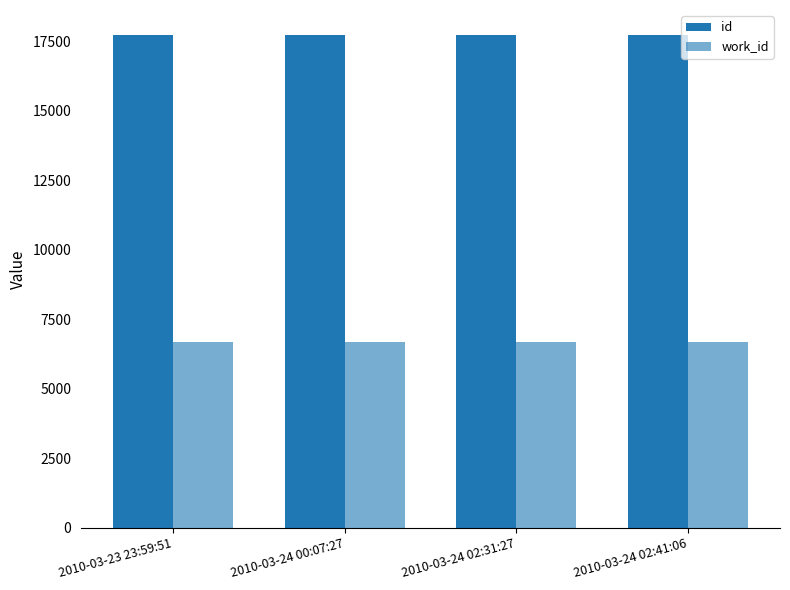

Count the number of data series in this chart.

2